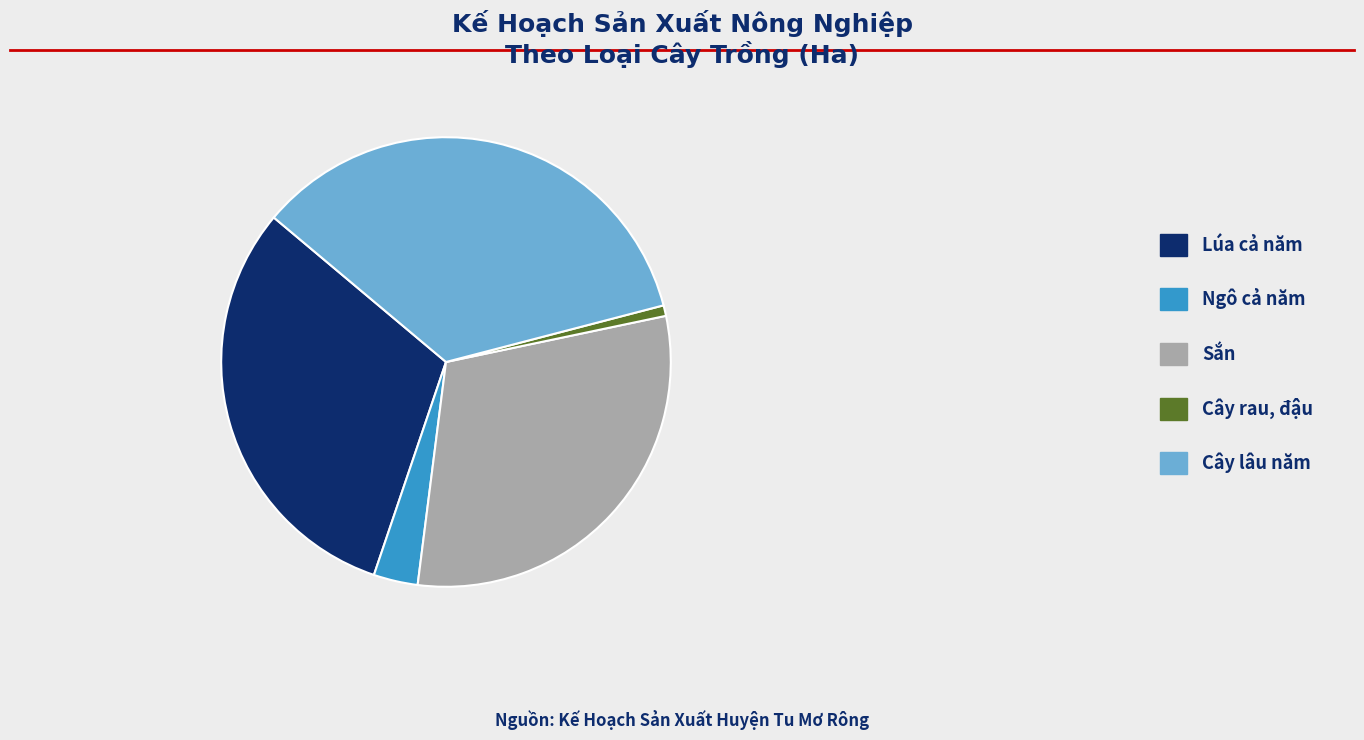

Which category has the smallest portion of the pie?

Cây rau, đậu